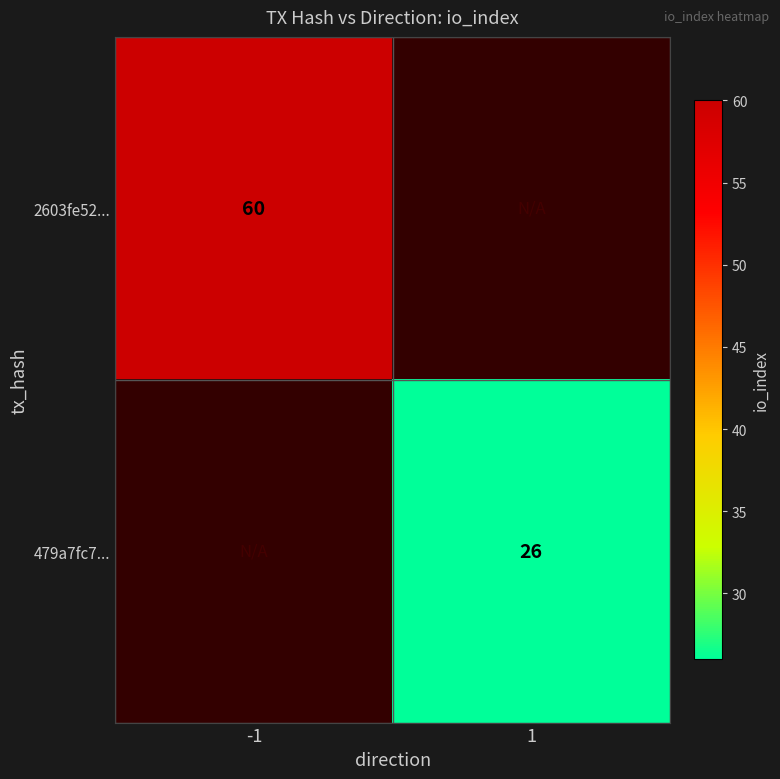

Is the value of 2603fe52... at -1 greater than the value of 479a7fc7... at 1?

Yes